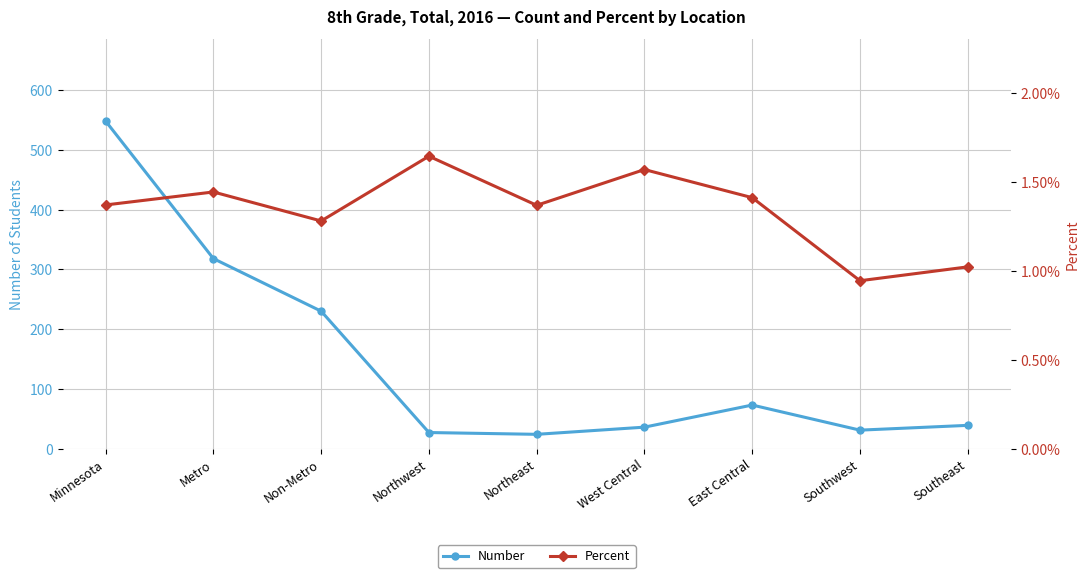

Rank the series by their average value, from lowest to highest.

Percent, Number